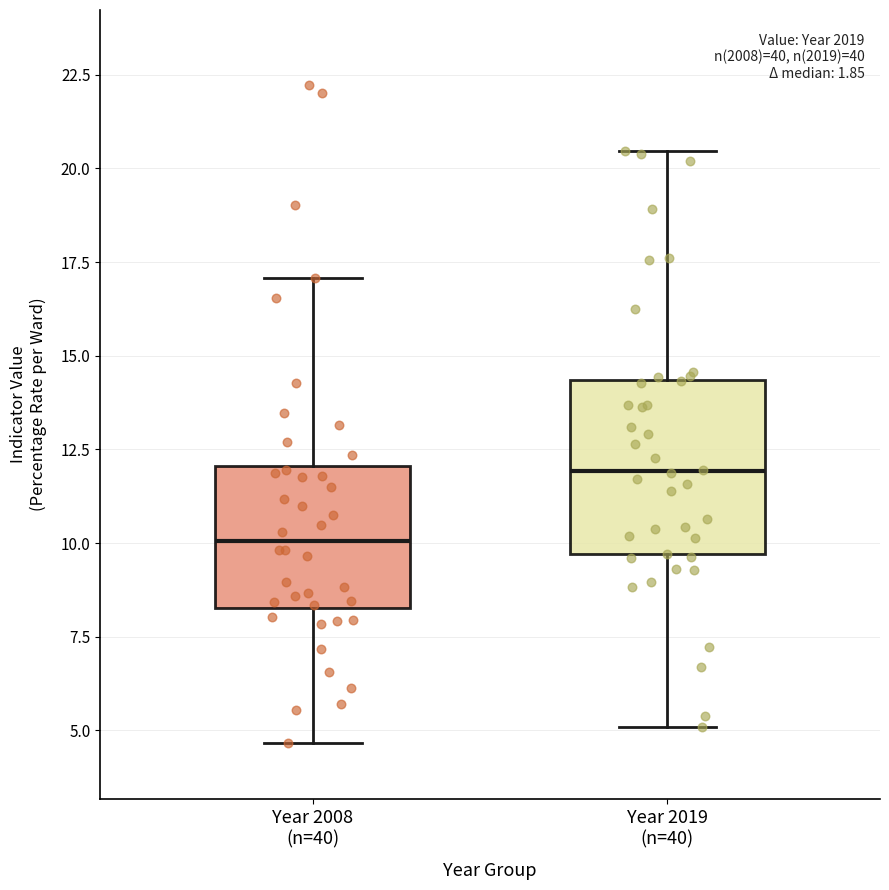

Which box's median line is the lowest?

Year 2008 (n=40)